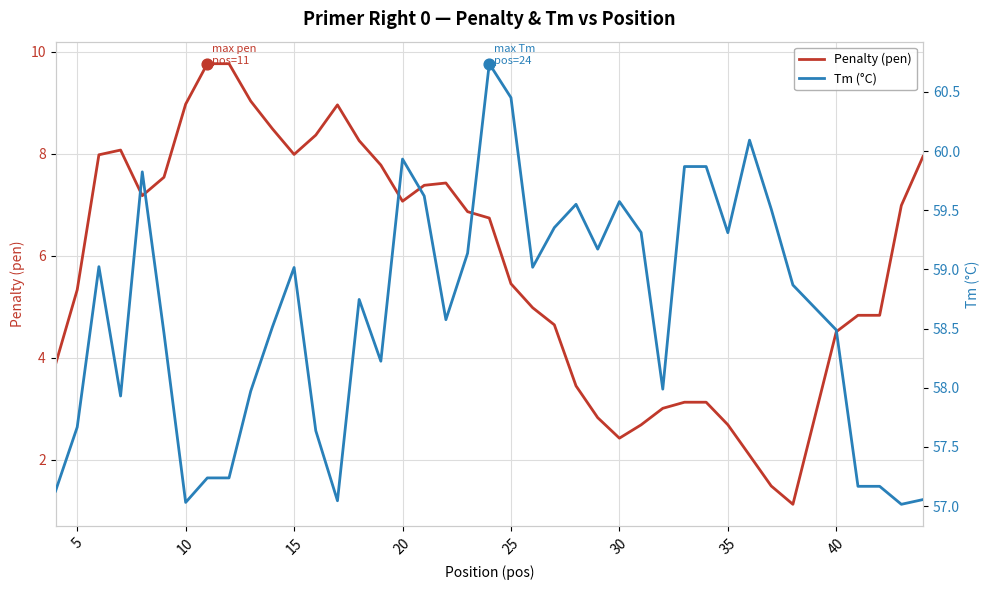

What are all the series names shown in the legend?

Penalty (pen), Tm (°C)